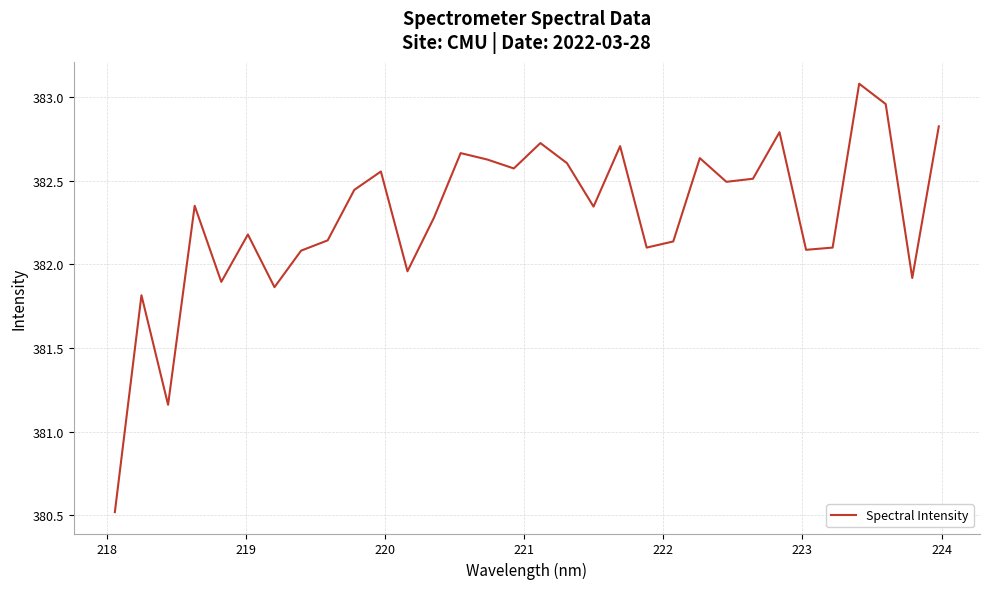

What is the difference between the maximum and minimum values?

2.6